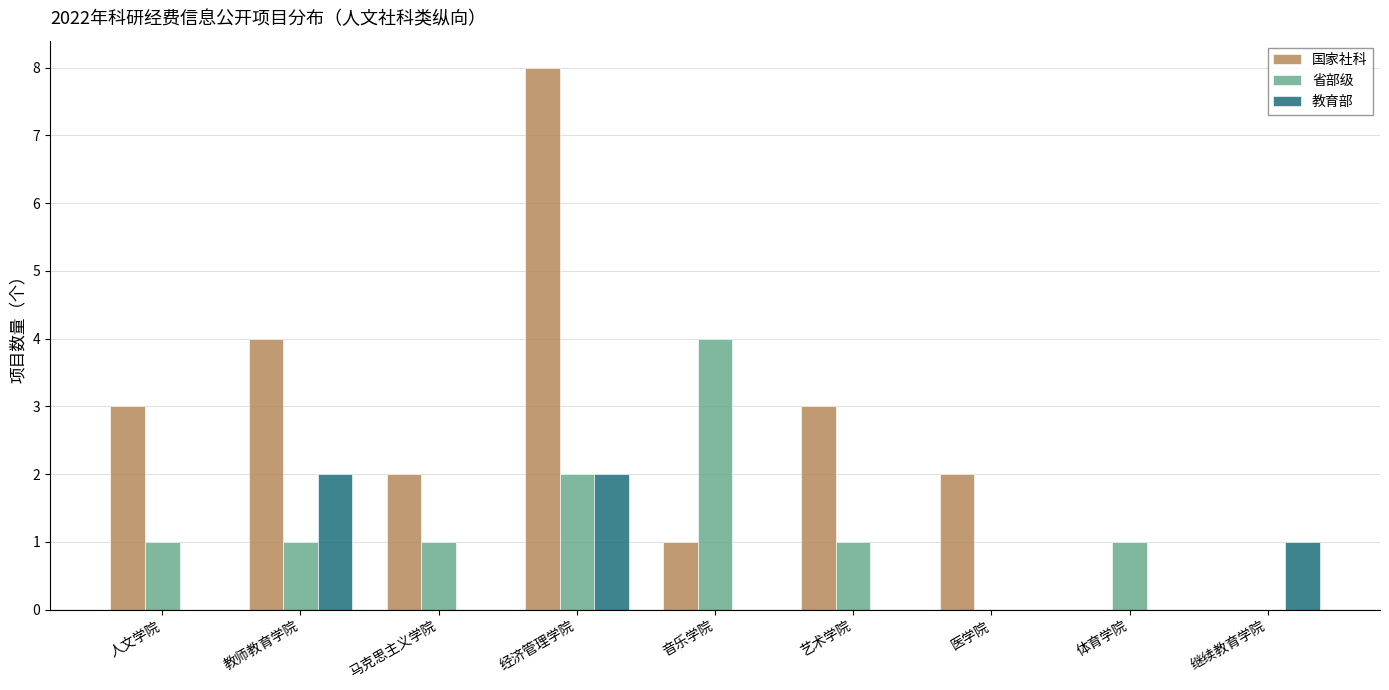

The 国家社科 series shows 0 at 继续教育学院. True or false?

True